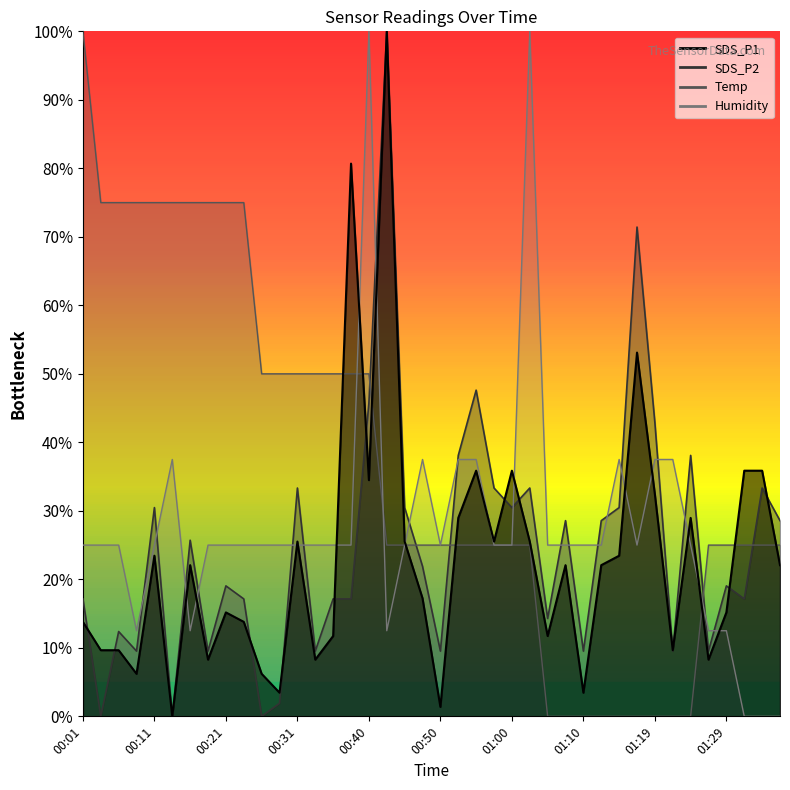

True or false: SDS_P2 has a value of 9.5 at 01:22.

True